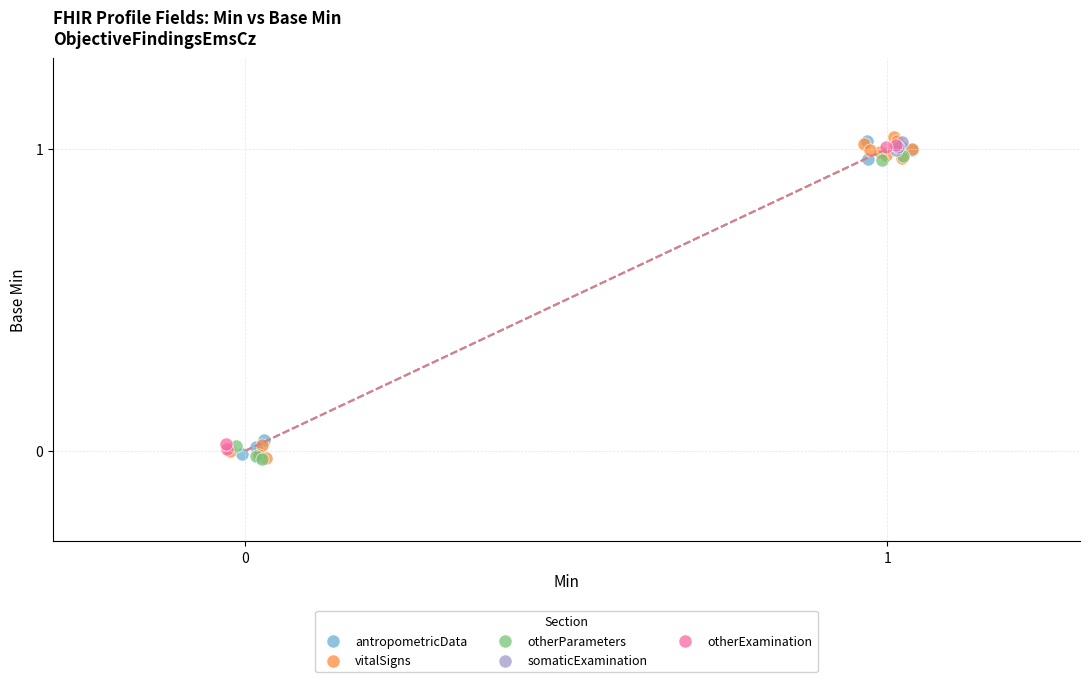

Which series has the largest Y range (max minus min)?

vitalSigns